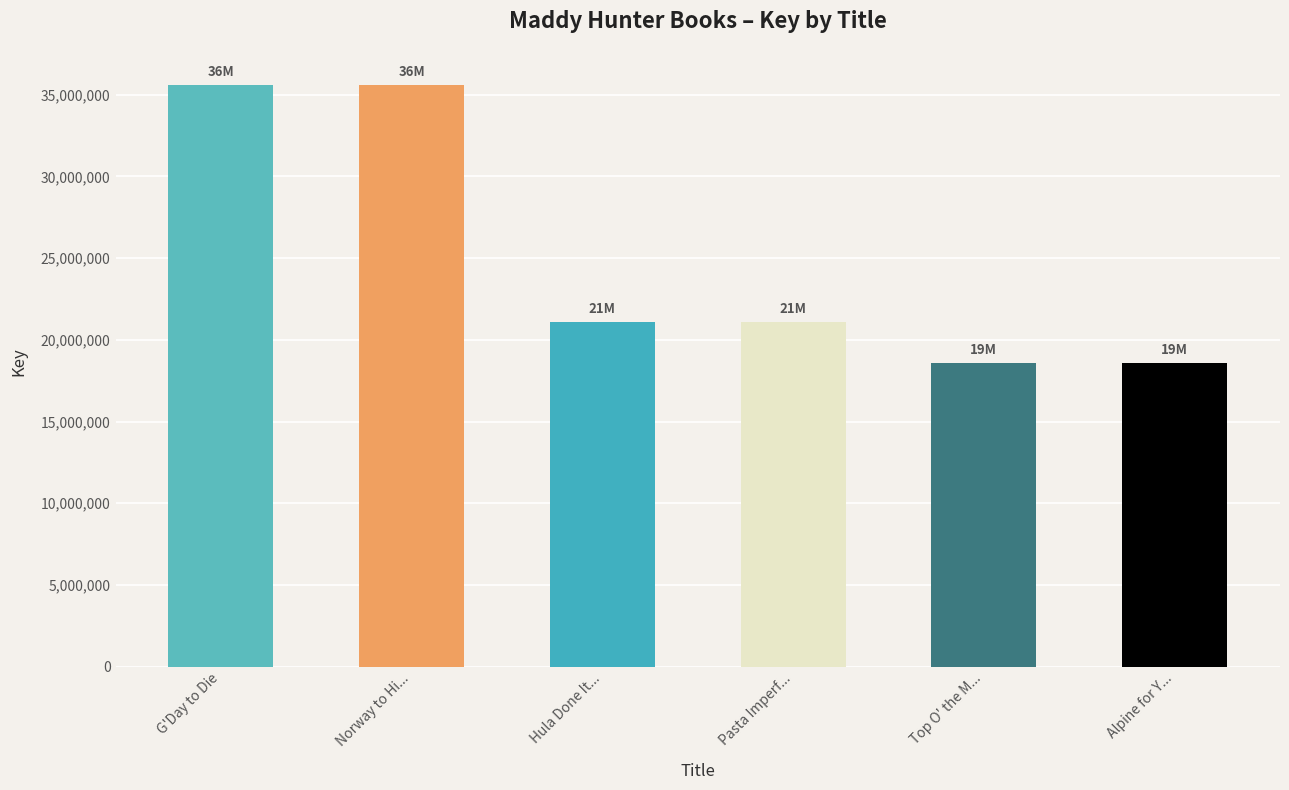

Does the chart contain stacked bars?

No